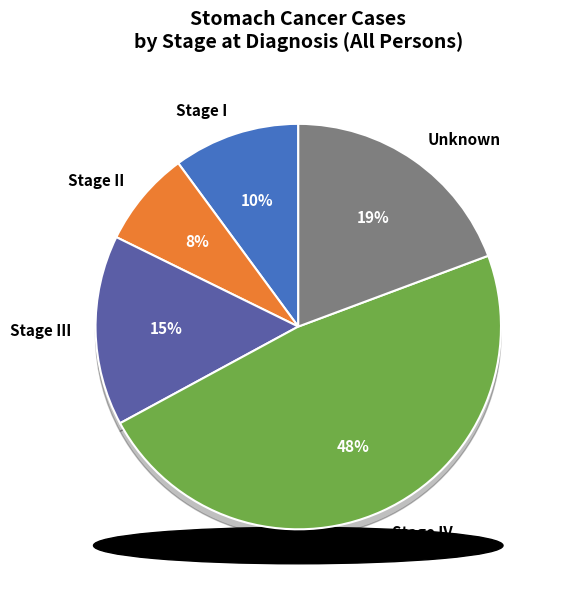

What percentage do Unknown and Stage I together represent?

29.4%